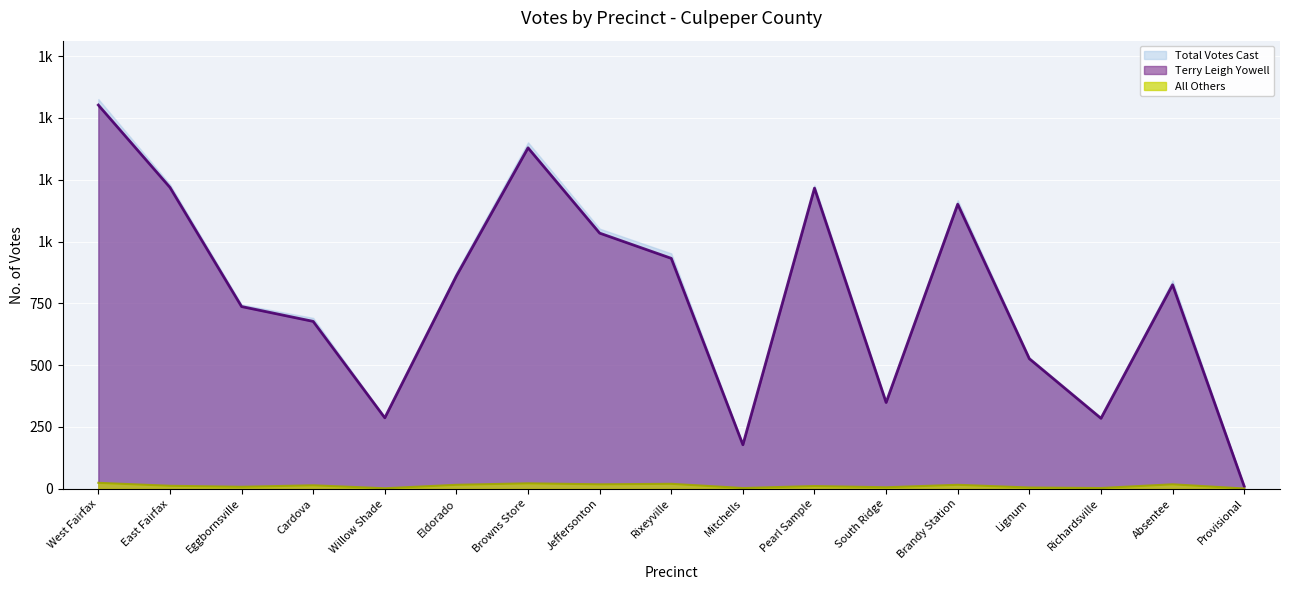

Between West Fairfax and Absentee, which series saw the biggest shift?

Total Votes Cast